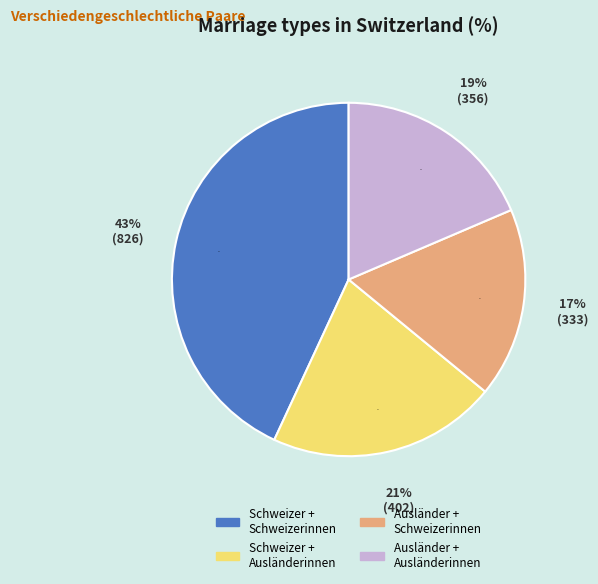

Does any single category account for the majority?

No